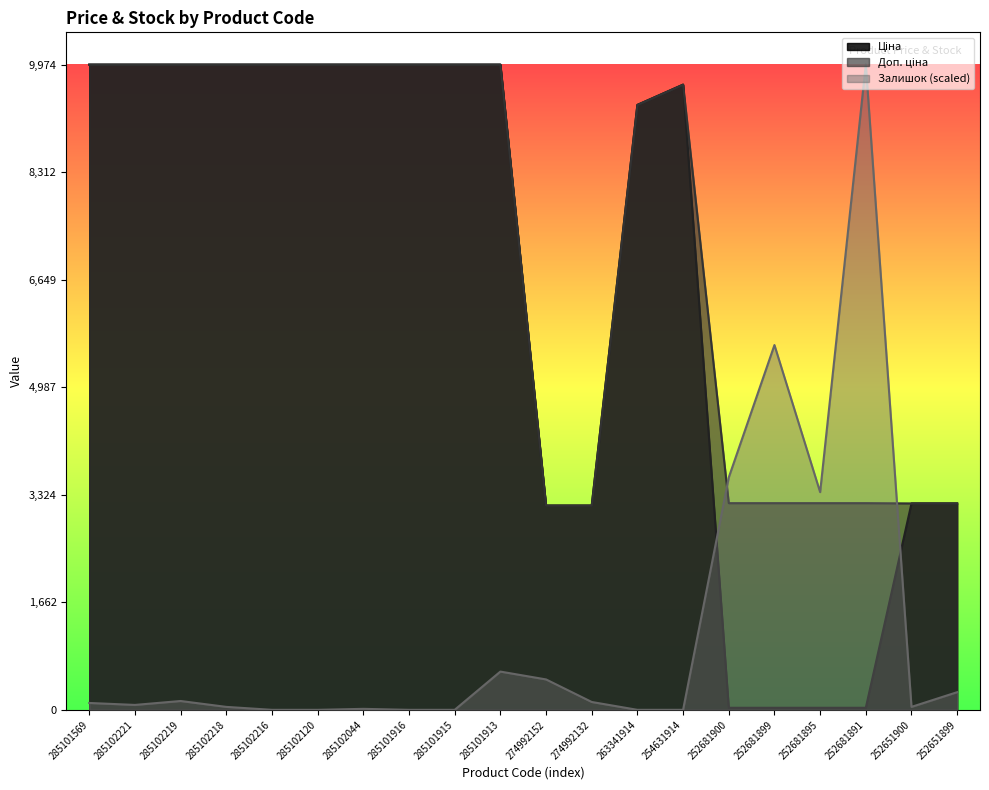

The Доп. ціна series shows 9975.0 at 285102216. True or false?

True